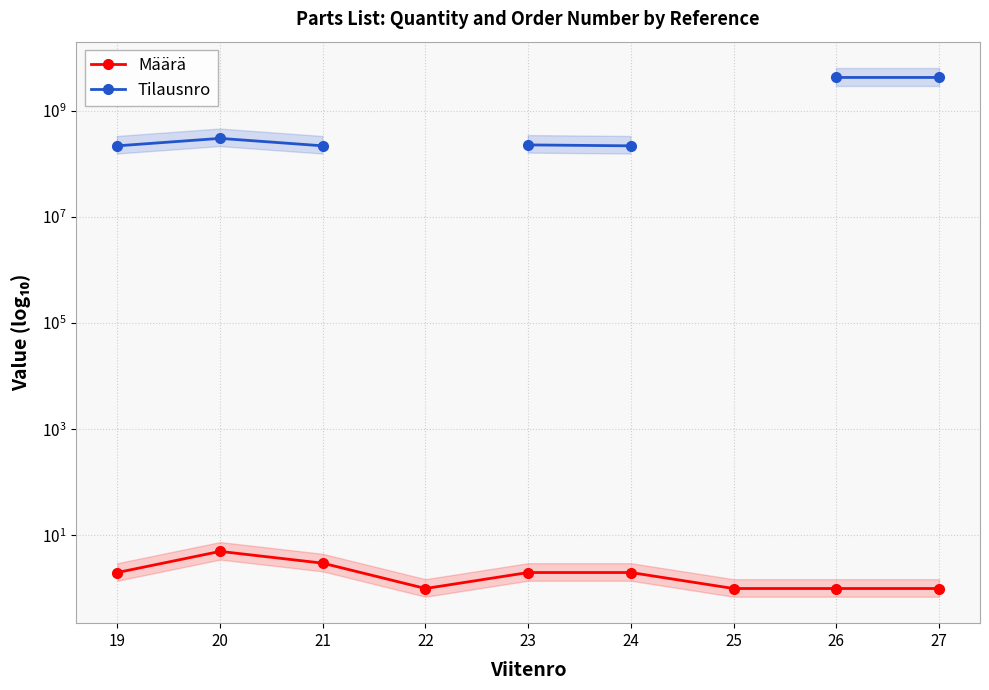

Rank the series by their maximum value, from highest to lowest.

Tilausnro, Määrä